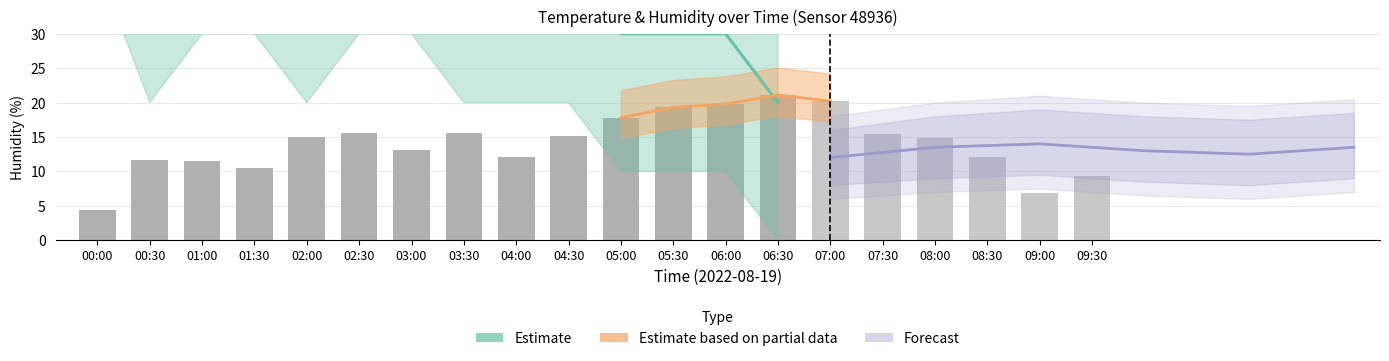

Reading left to right, extract all data points from this chart.

00:00=4.4	00:30=11.7	01:00=11.5	01:30=10.5	02:00=15.0	02:30=15.6	03:00=13.1	03:30=15.6	04:00=12.1	04:30=15.1	05:00=17.8	05:30=19.3	06:00=19.8	06:30=21.1	07:00=20.2	07:30=15.5	08:00=14.9	08:30=12.1	09:00=6.8	09:30=9.3